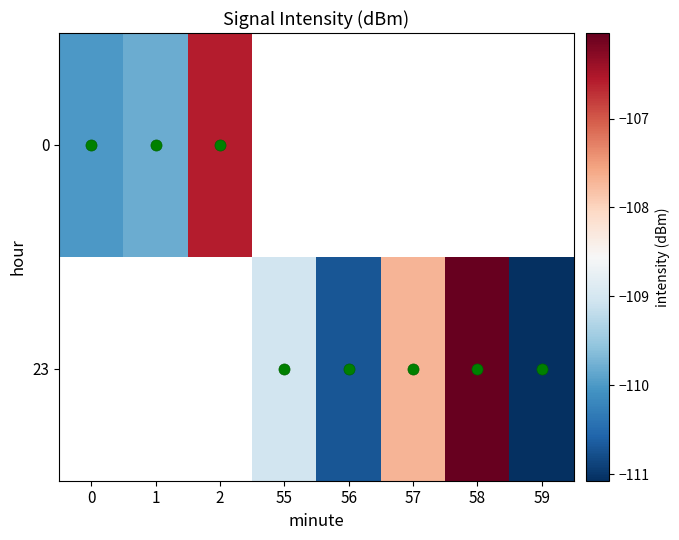

Where does the 23 series first go above -111?

55